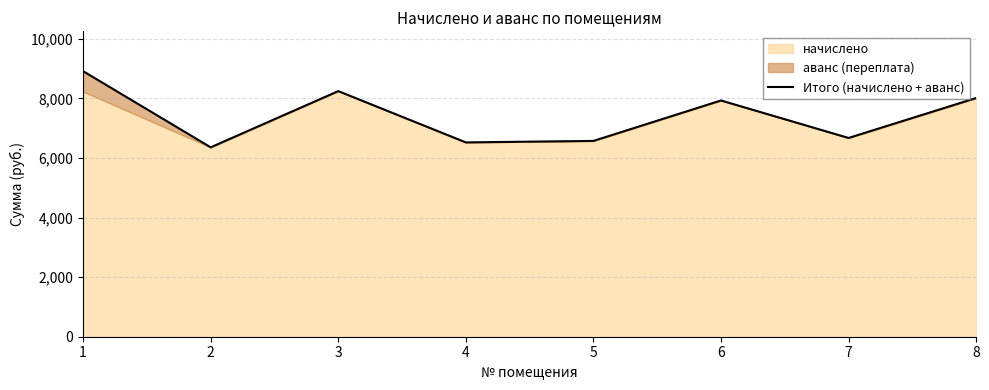

How many lines are shown in the chart?

1